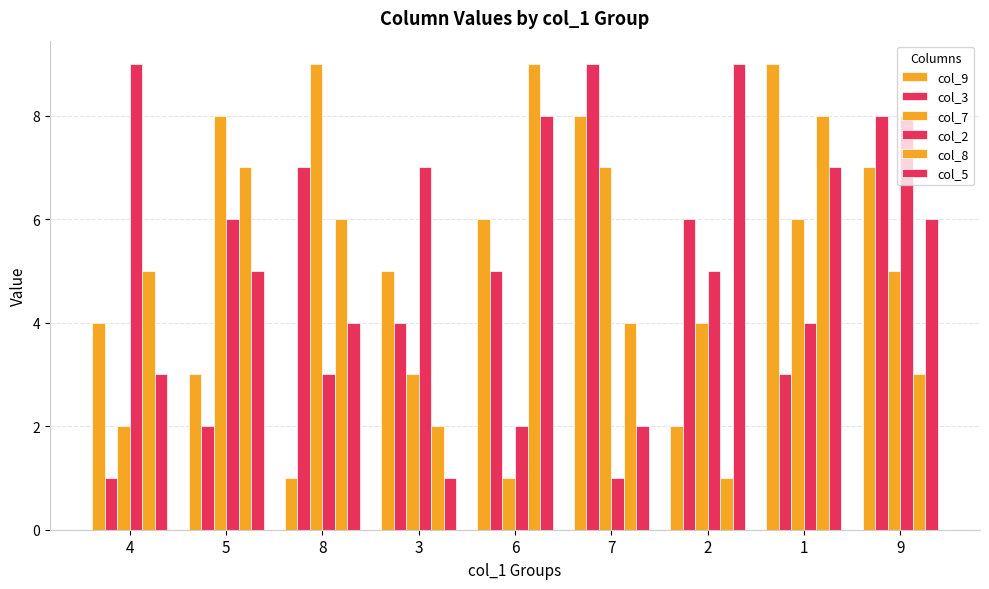

What is the label of the 7th bar from the left?

2